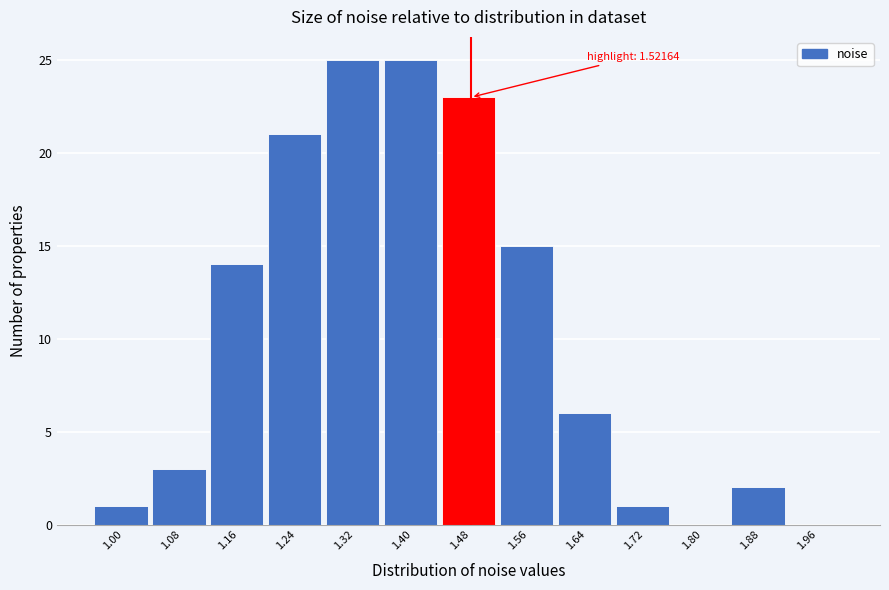

Reading left to right, list all the values displayed in this chart.

1.00=1	1.08=3	1.16=14	1.24=21	1.32=25	1.40=25	1.48=23	1.56=15	1.64=6	1.72=1	1.80=0	1.88=2	1.96=0